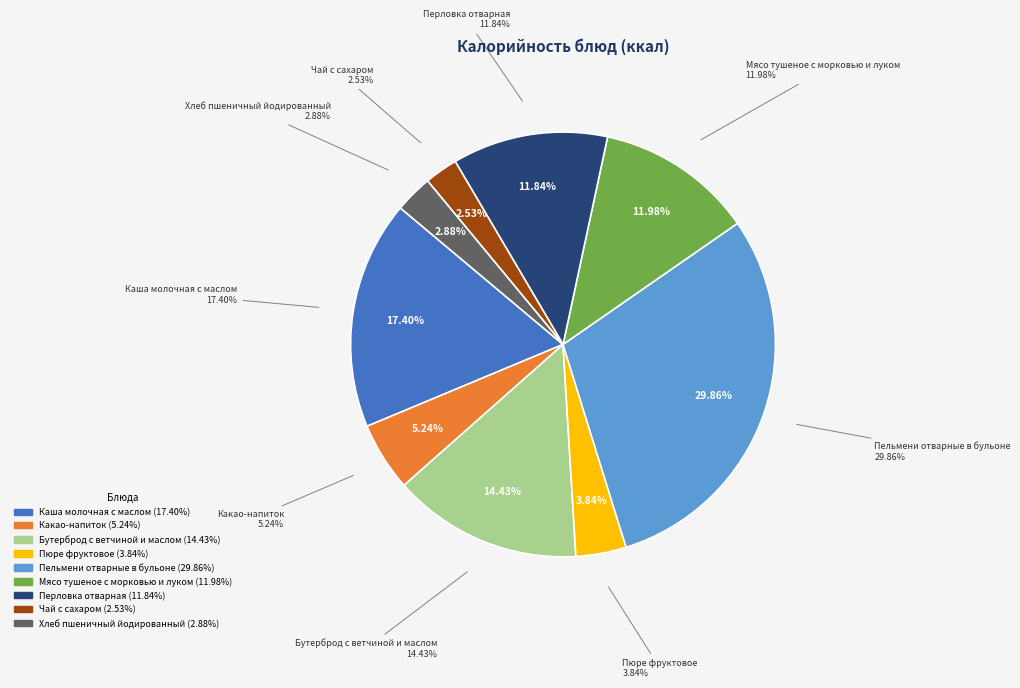

Which slice is the smallest?

Чай с сахаром